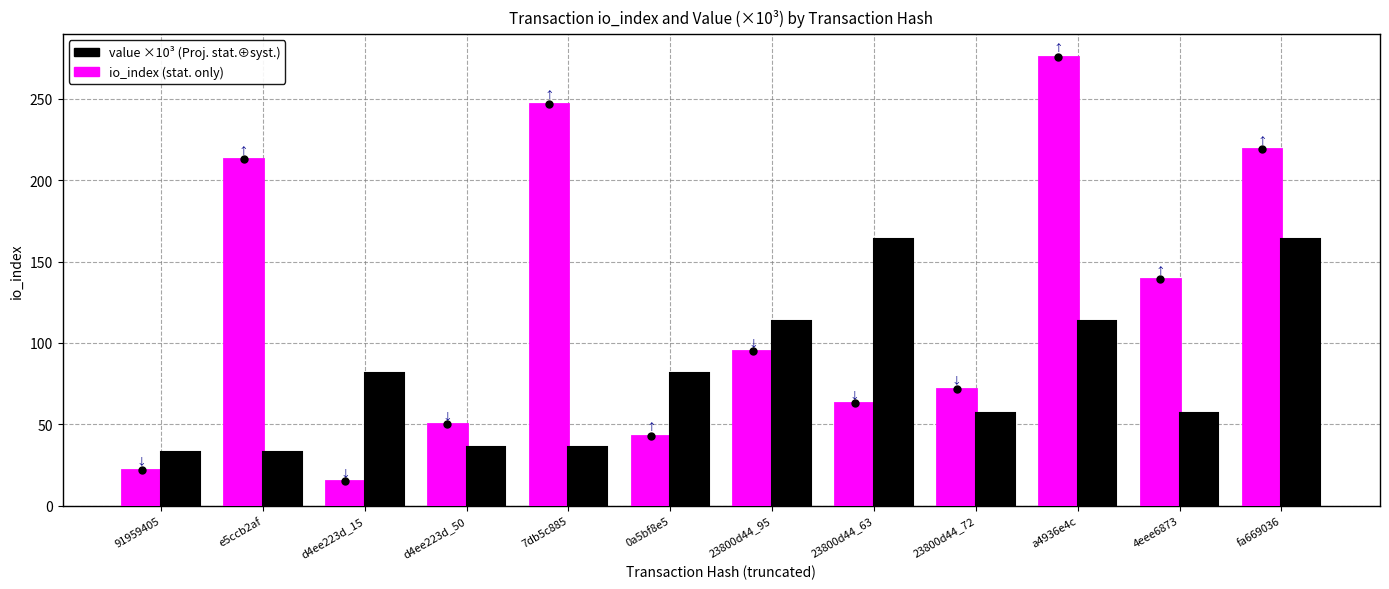

What is the difference between the highest and lowest values at fa669036?

54.8